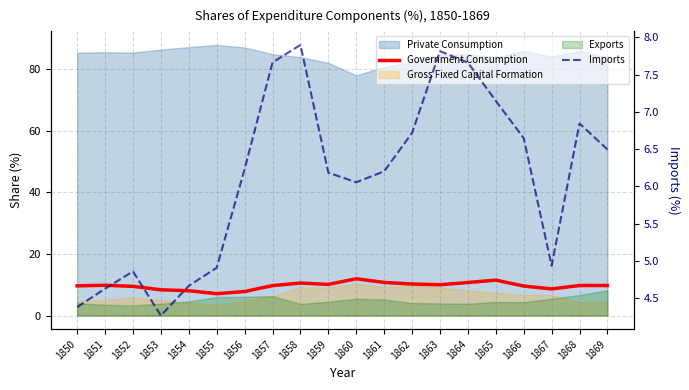

What is the difference between the Imports values at 1863 and 1859?

1.6